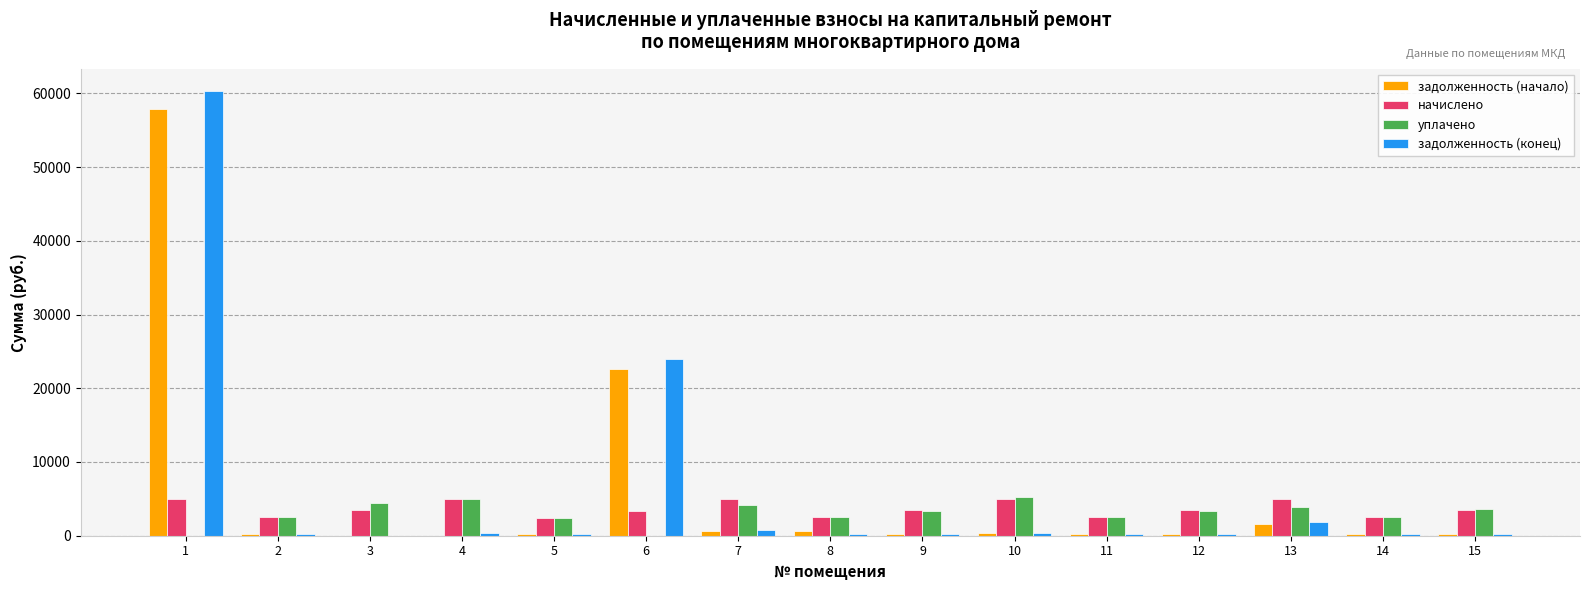

Is the value of начислено at 6 greater than the value of уплачено at 4?

No